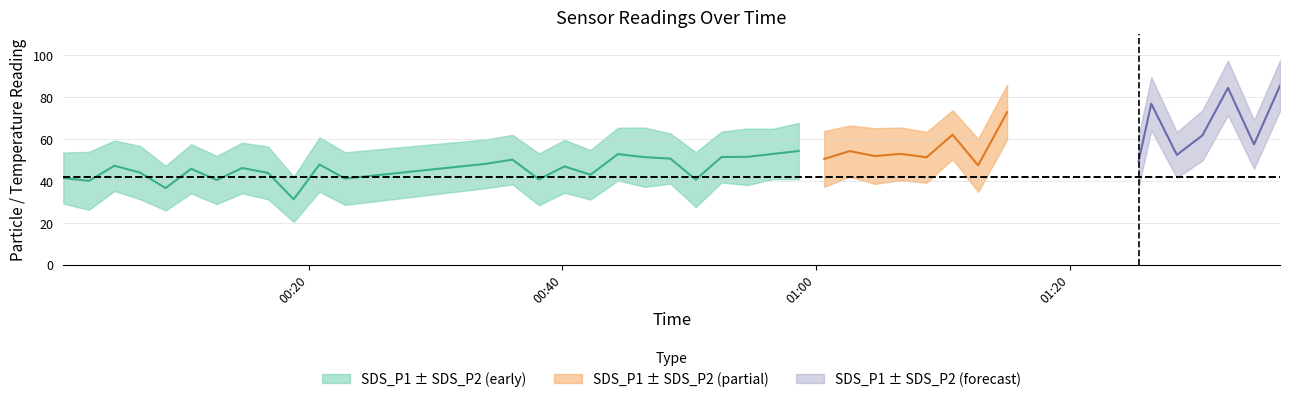

The SDS_P2 series shows 5.7 at 33. True or false?

False